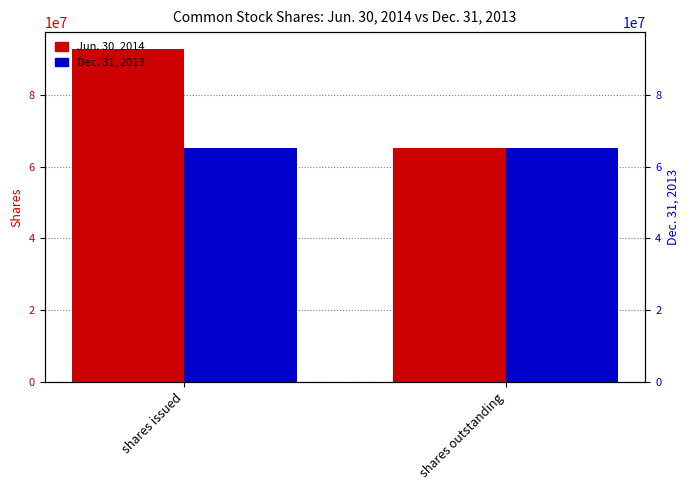

Reading left to right, what are all the values shown in this chart?

Jun. 30, 2014: 92788613	65177333
Dec. 31, 2013: 65177333	65177333